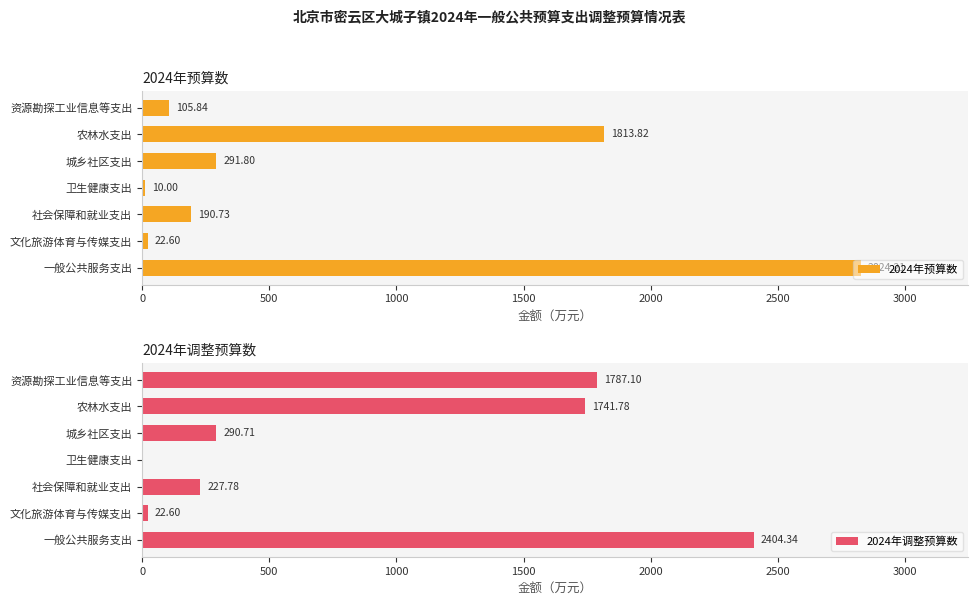

Is it true that 2024年调整预算数 equals 3402.6 at 一般公共服务支出?

False